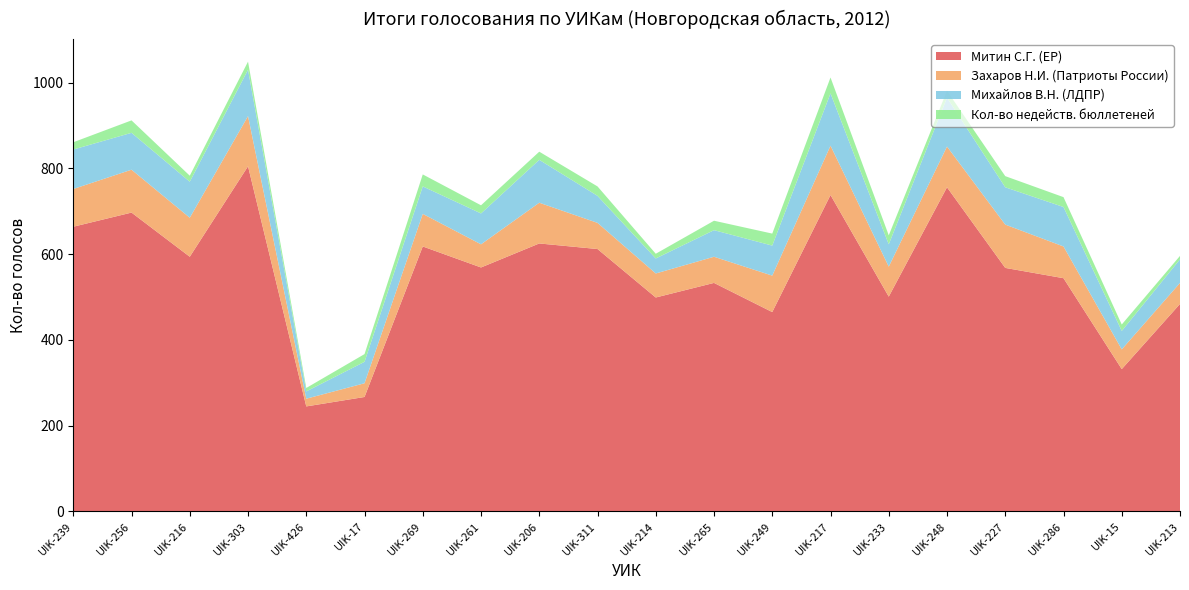

Reading left to right, what are all the values shown in this chart?

Митин С.Г. (ЕР): UIK-239=664	UIK-256=697	UIK-216=594	UIK-303=805	UIK-426=245	UIK-17=267	UIK-269=618	UIK-261=569	UIK-206=625	UIK-311=612	UIK-214=499	UIK-265=533	UIK-249=465	UIK-217=738	UIK-233=501	UIK-248=756	UIK-227=568	UIK-286=544	UIK-15=332	UIK-213=484
Захаров Н.И. (Патриоты России): UIK-239=88	UIK-256=100	UIK-216=91	UIK-303=117	UIK-426=18	UIK-17=32	UIK-269=76	UIK-261=54	UIK-206=95	UIK-311=61	UIK-214=56	UIK-265=61	UIK-249=85	UIK-217=115	UIK-233=70	UIK-248=95	UIK-227=101	UIK-286=74	UIK-15=46	UIK-213=49
Михайлов В.Н. (ЛДПР): UIK-239=92	UIK-256=86	UIK-216=84	UIK-303=108	UIK-426=17	UIK-17=50	UIK-269=64	UIK-261=72	UIK-206=100	UIK-311=63	UIK-214=35	UIK-265=62	UIK-249=70	UIK-217=122	UIK-233=52	UIK-248=114	UIK-227=87	UIK-286=92	UIK-15=43	UIK-213=55
Кол-во недейств. бюллетеней: UIK-239=17	UIK-256=29	UIK-216=14	UIK-303=19	UIK-426=8	UIK-17=18	UIK-269=28	UIK-261=19	UIK-206=19	UIK-311=22	UIK-214=11	UIK-265=22	UIK-249=28	UIK-217=37	UIK-233=21	UIK-248=16	UIK-227=26	UIK-286=23	UIK-15=15	UIK-213=8